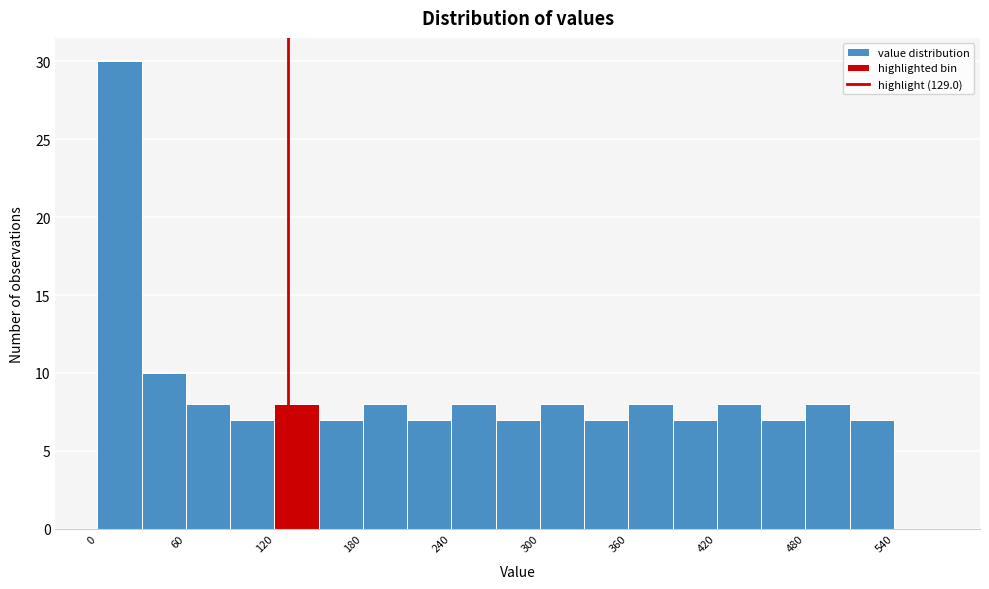

Read against the x-axis, roughly where is the centre of the tallest bar?

20